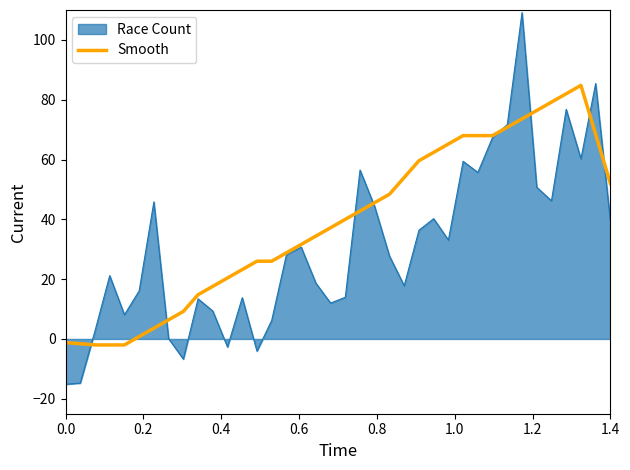

How many lines are shown in the chart?

2